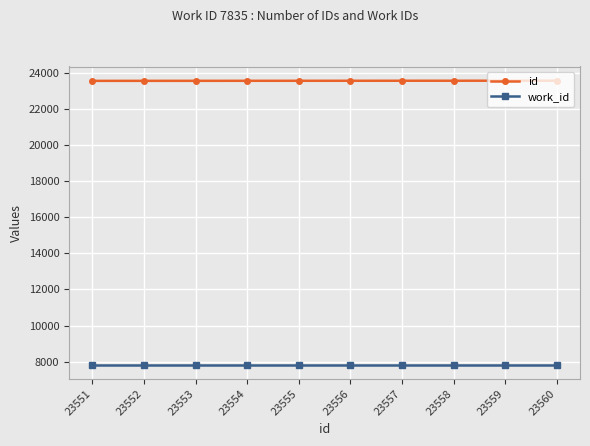

What is the total value across all series at 23552?

31387